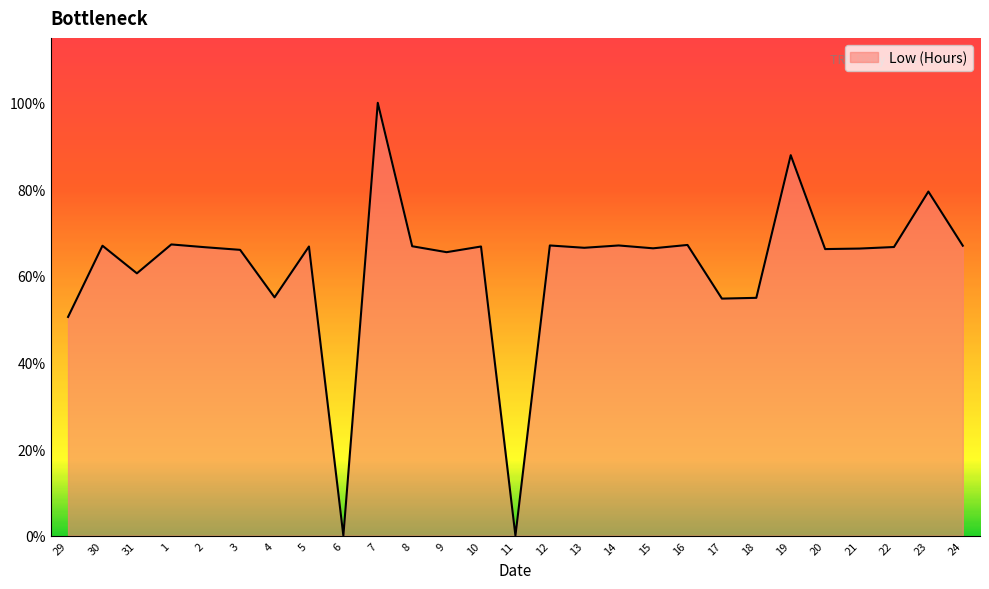

What is the label of the 11th point from the left?

8